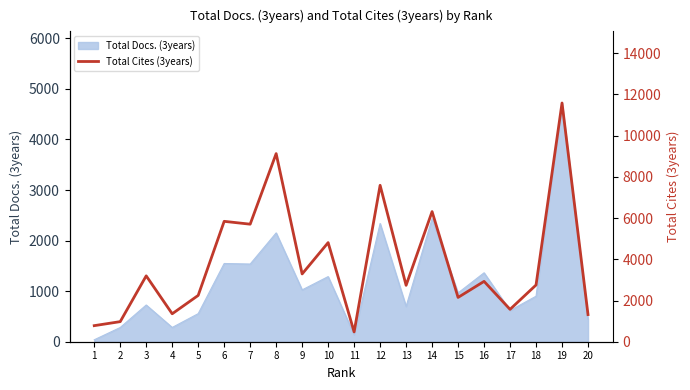

Reading right to left, what are all the values shown in this chart?

1317	11587	2753	1571	2929	2150	6315	2738	7592	476	4811	3290	9130	5705	5843	2248	1356	3197	975	780